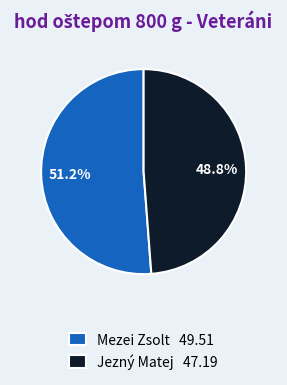

What percentage is the Mezei Zsolt slice, to the nearest percent?

51%